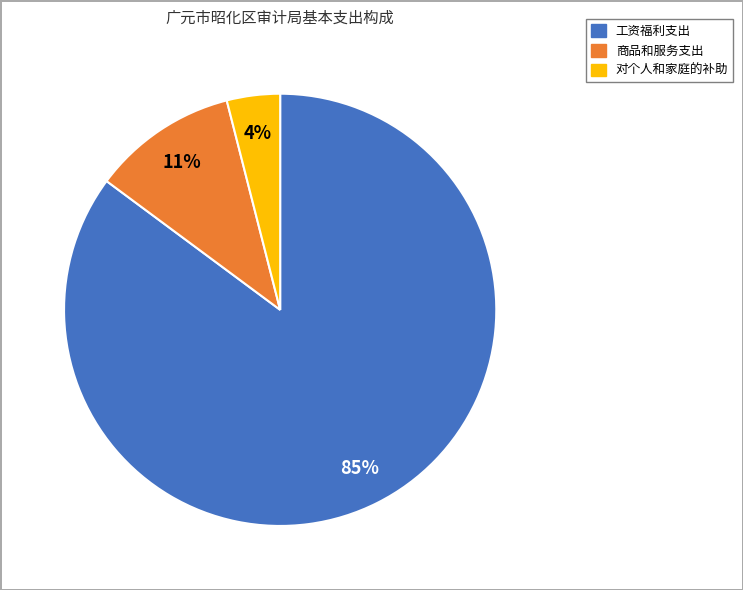

Count the number of slices in the pie.

3